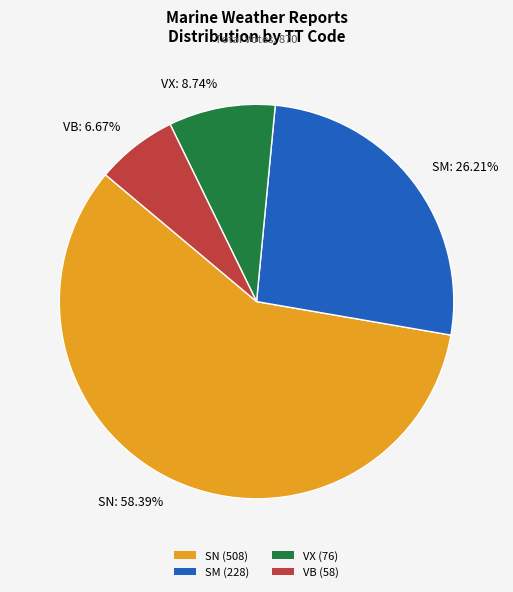

How many slices are in this pie chart?

4